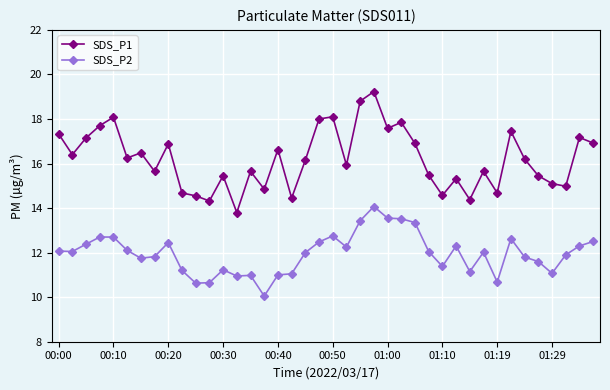

How many data points does each series have?

40